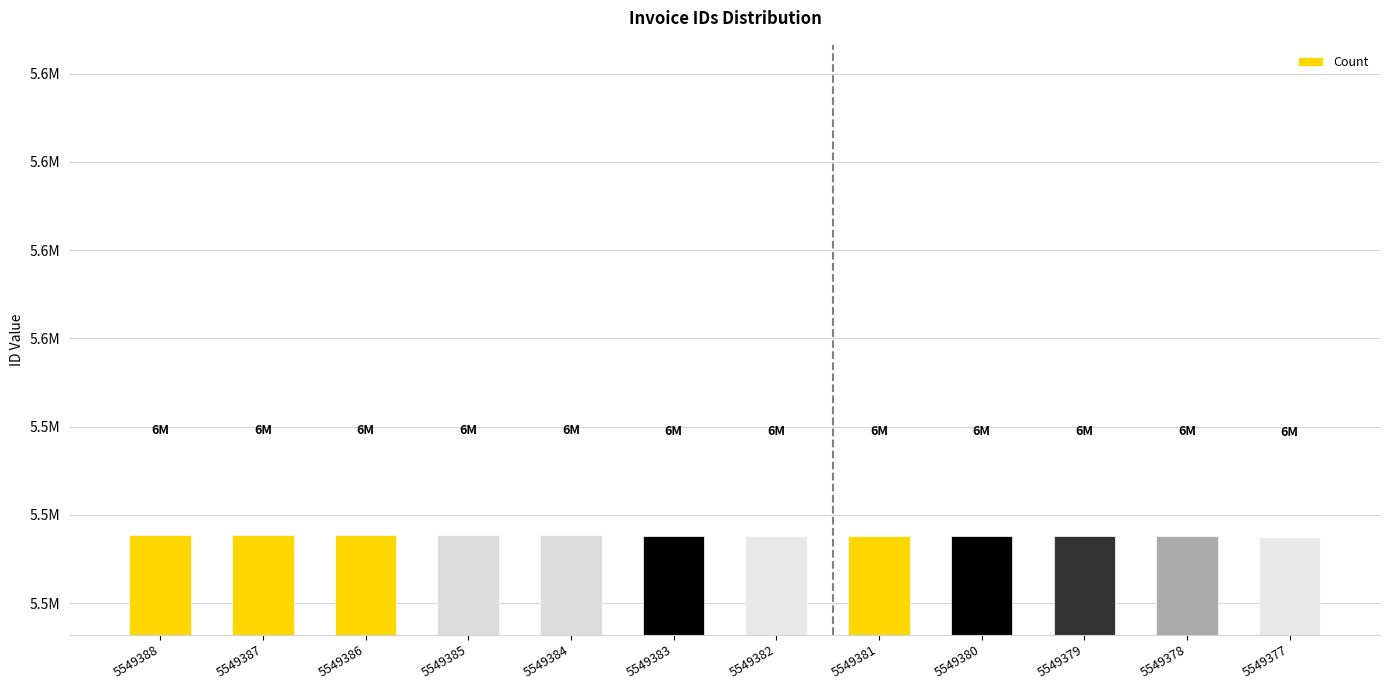

True or false: the data shows 5549378 at 5549378.

True